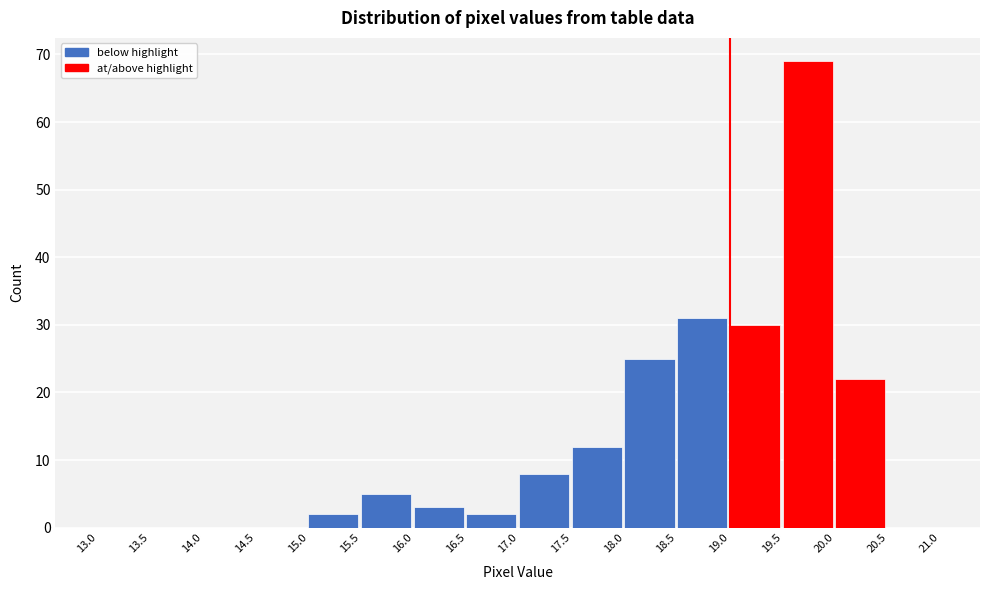

Reading left to right, transcribe this chart: for each bar, give the range it covers on the x-axis and its height. The values are not printed on the chart, so give them approximately, as read against the axis.

13.0 to 13.5: 0
13.5 to 14.0: 0
14.0 to 14.5: 0
14.5 to 15.0: 0
15.0 to 15.5: 2
15.5 to 16.0: 5
16.0 to 16.5: 3
16.5 to 17.0: 2
17.0 to 17.5: 8
17.5 to 18.0: 12
18.0 to 18.5: 25
18.5 to 19.0: 31
19.0 to 19.5: 30
19.5 to 20.0: 69
20.0 to 20.5: 22
20.5 to 21.0: 0